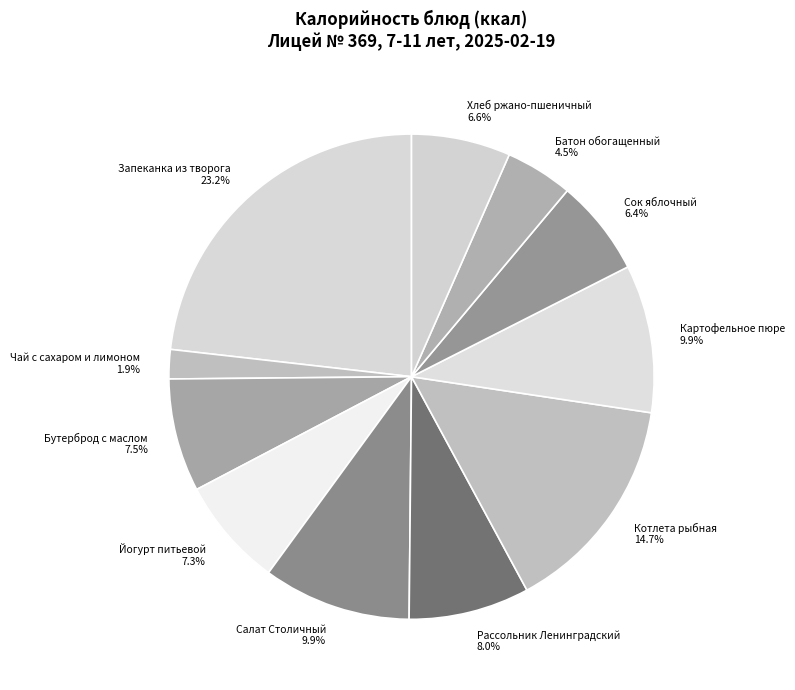

Does Сок яблочный account for over 50% of the chart?

No